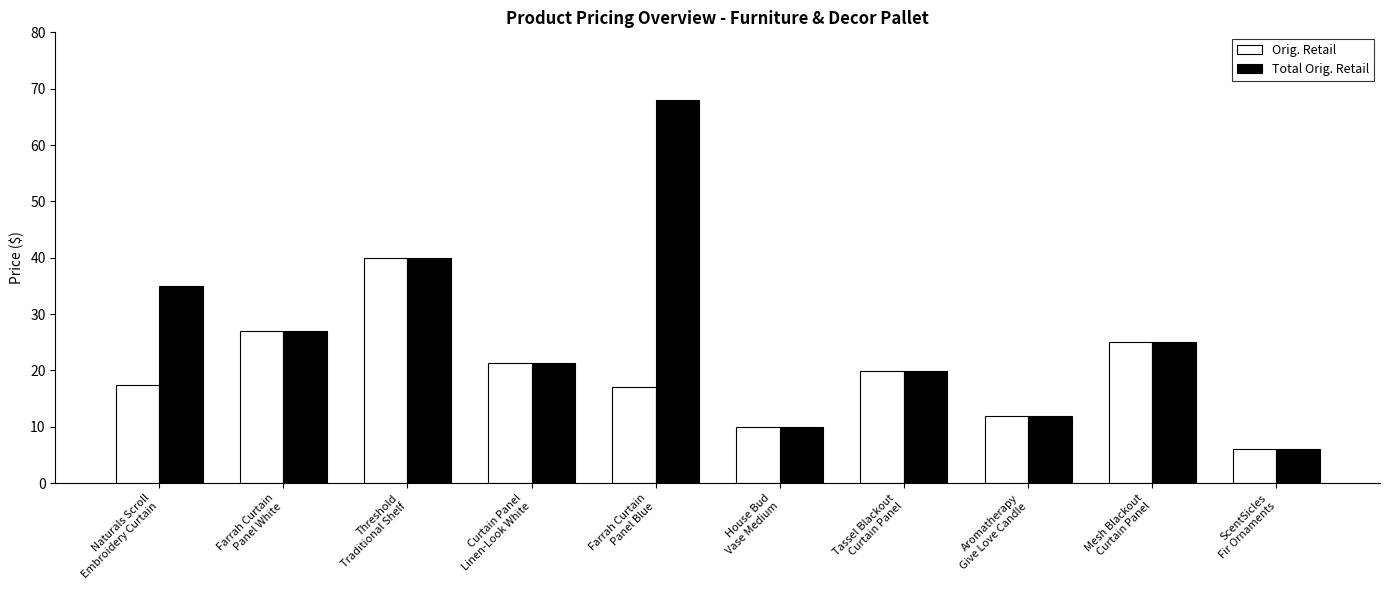

Read the Total Orig. Retail value at Farrah Curtain
Panel Blue.

67.9